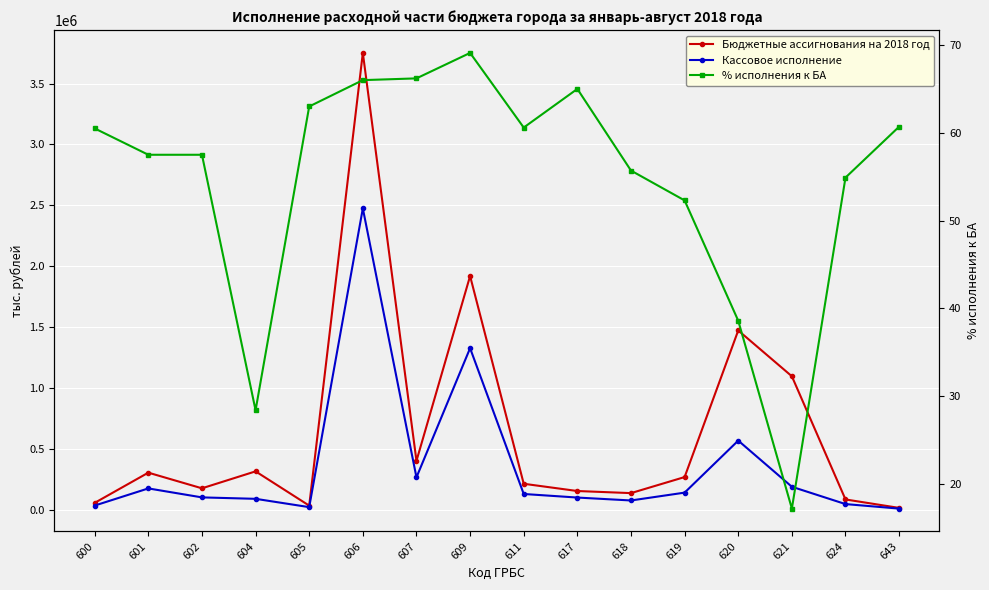

Which category has the lowest value in the Бюджетные ассигнования на 2018 год series?

643